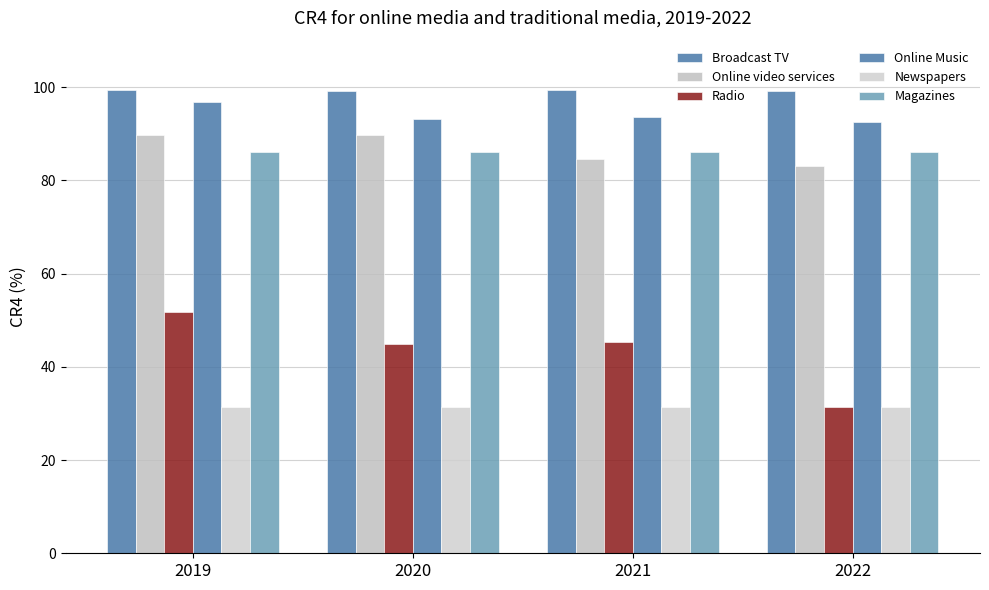

How many bars are there in total?

24